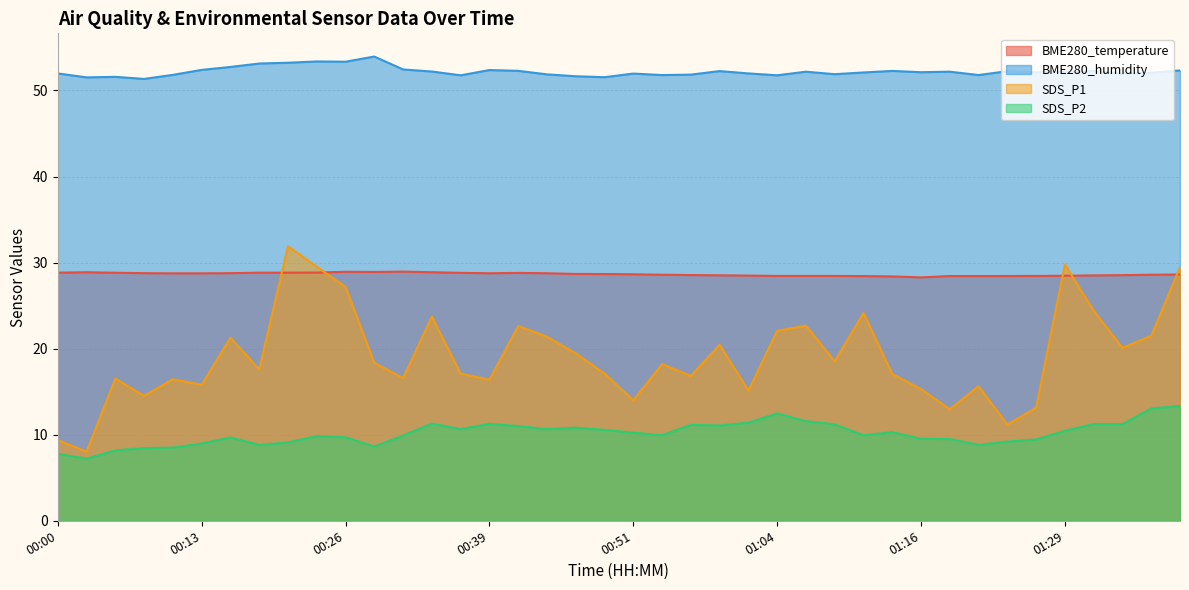

List the series in order of their peak value, lowest first.

SDS_P2, BME280_temperature, SDS_P1, BME280_humidity